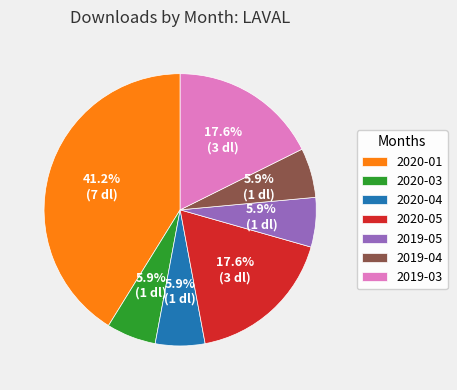

To the nearest percent, what is the difference between the largest and smallest slice percentages?

35%